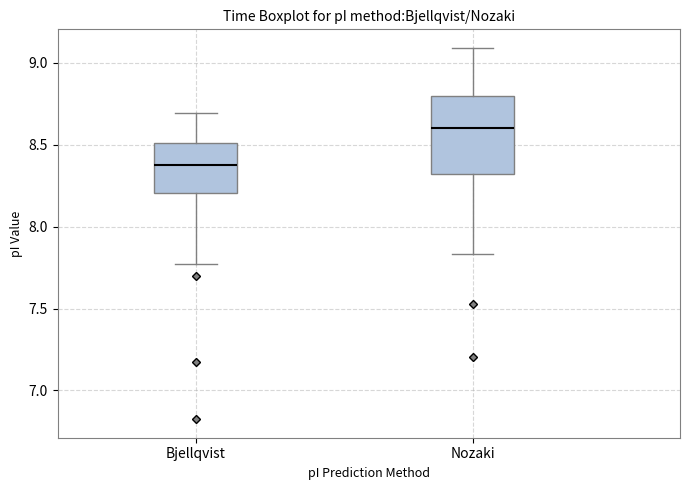

Where does the lower whisker of the box for Nozaki end on the y-axis? The values are not printed on the chart, so give them approximately, as read against the axis.

7.85